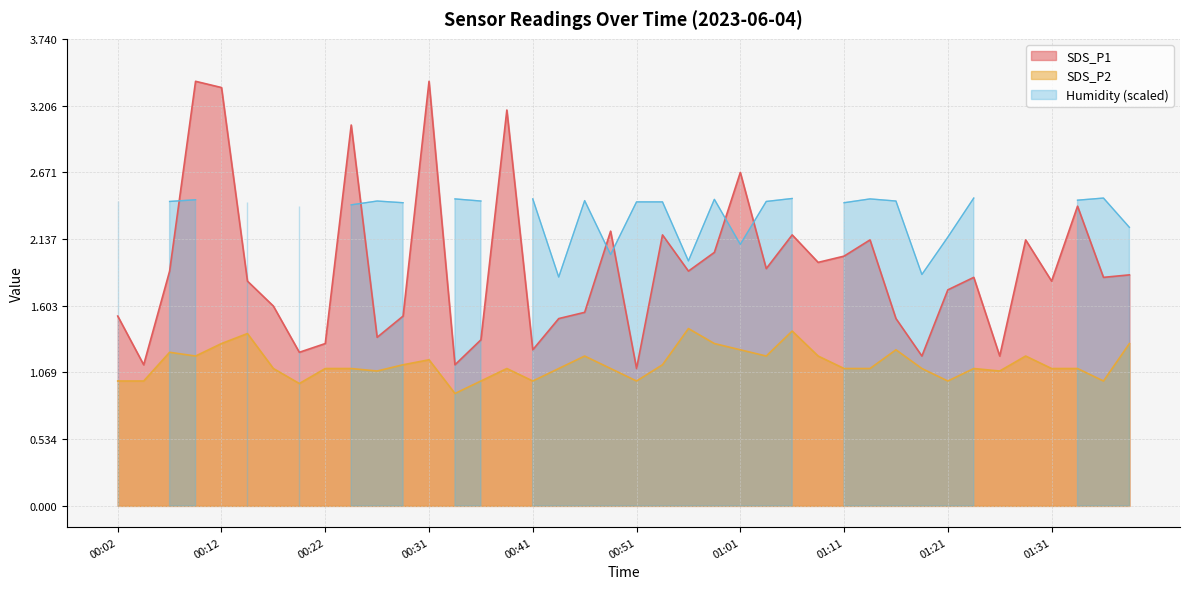

True or false: SDS_P2 and SDS_P1 intersect in this chart.

False